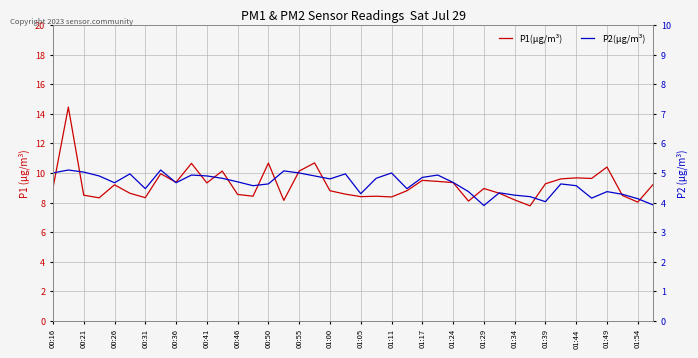

The P2(µg/m³) series shows 4.1 at 01:54. True or false?

True